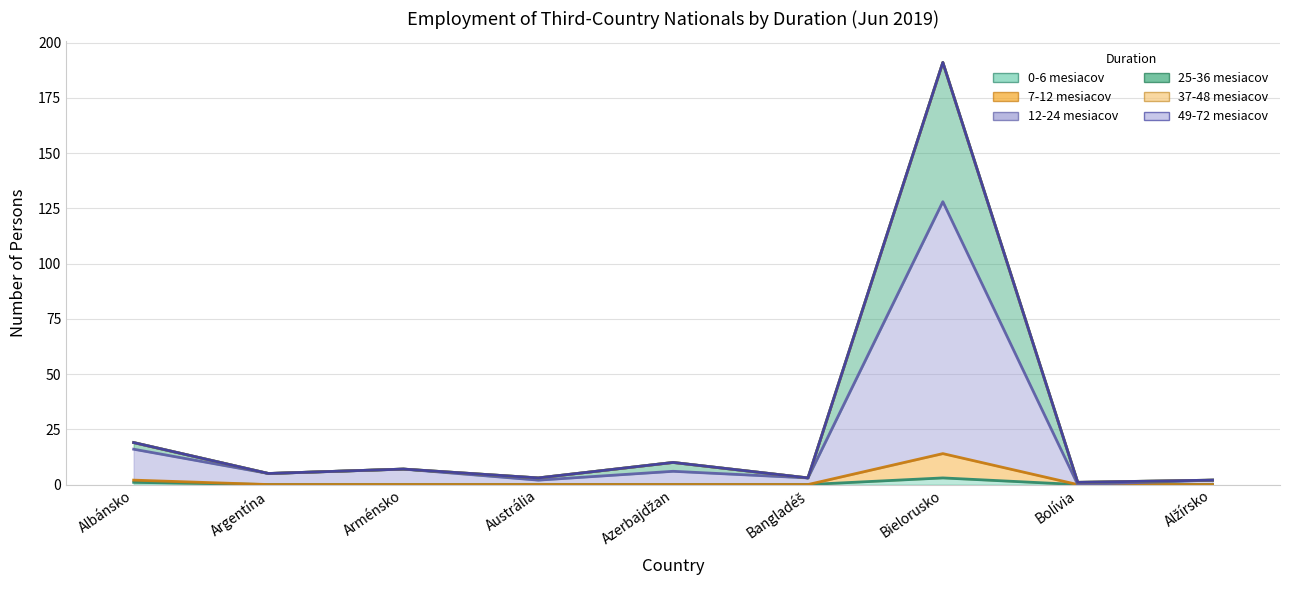

At how many categories does at least one series exceed 183?

1